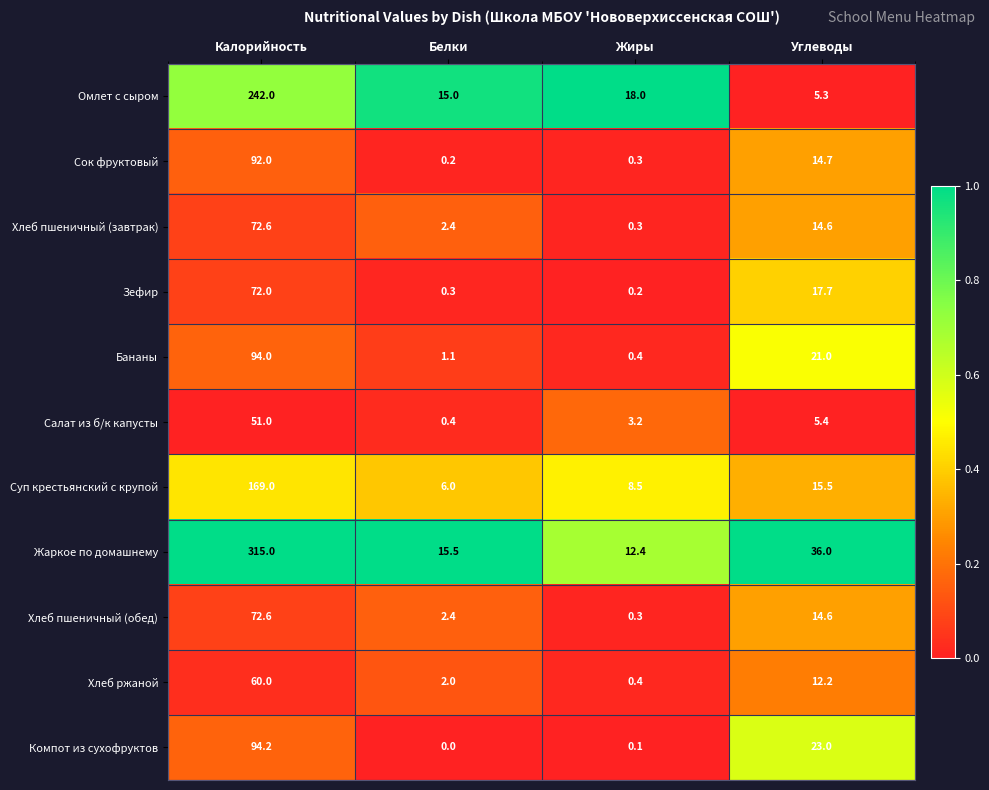

What is the difference between the maximum and minimum values in the Бананы series?

93.6